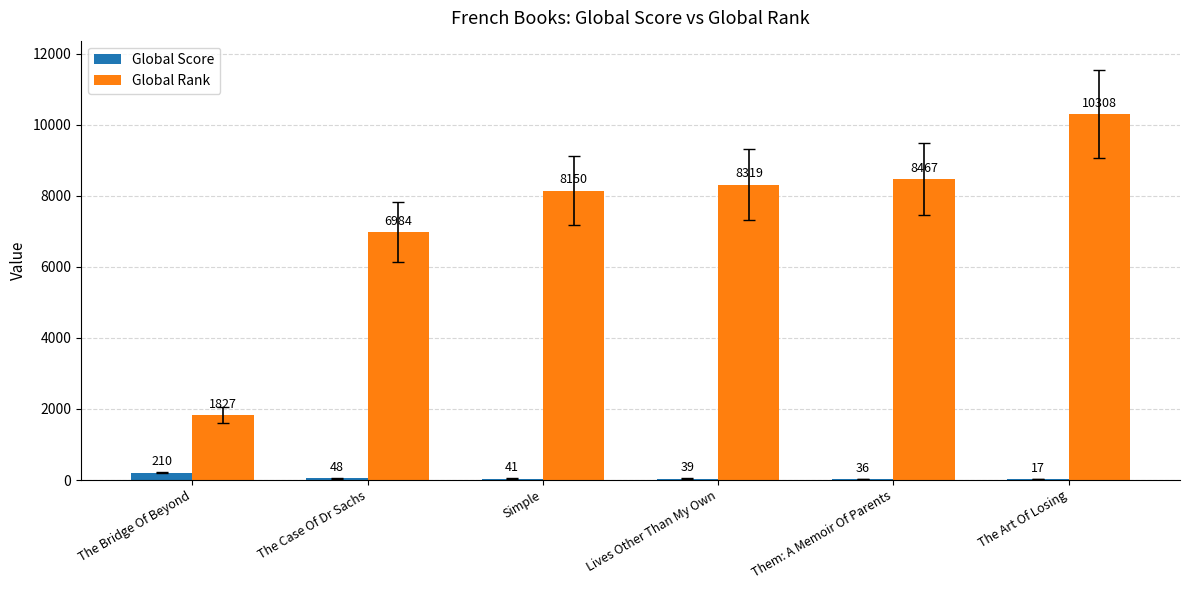

The value of Global Rank at The Art Of Losing is 10308. True or false?

True